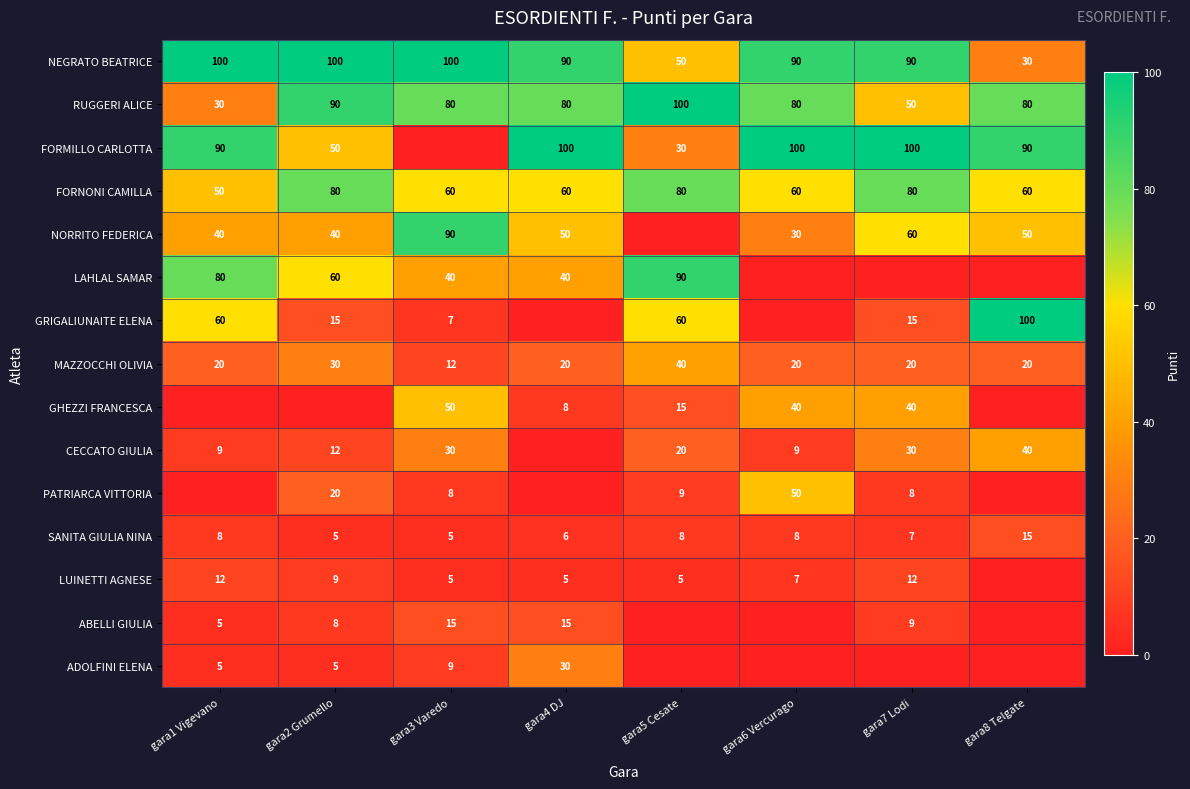

What is the difference between the ABELLI GIULIA values at gara2 Grumello and gara3 Varedo?

7